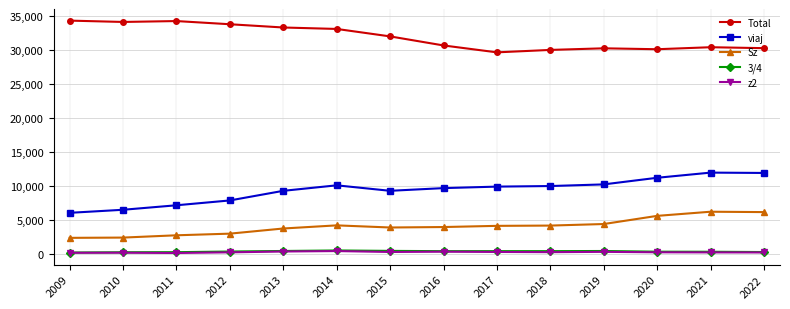

Is the value of Total at 2015 greater than the value of Sz at 2015?

Yes